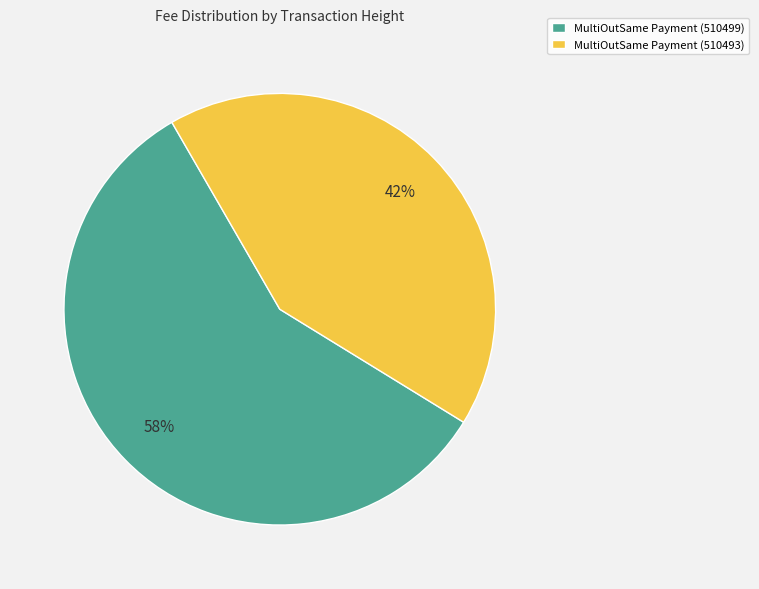

To the nearest percent, what is the difference between the largest and smallest slice percentages?

16%